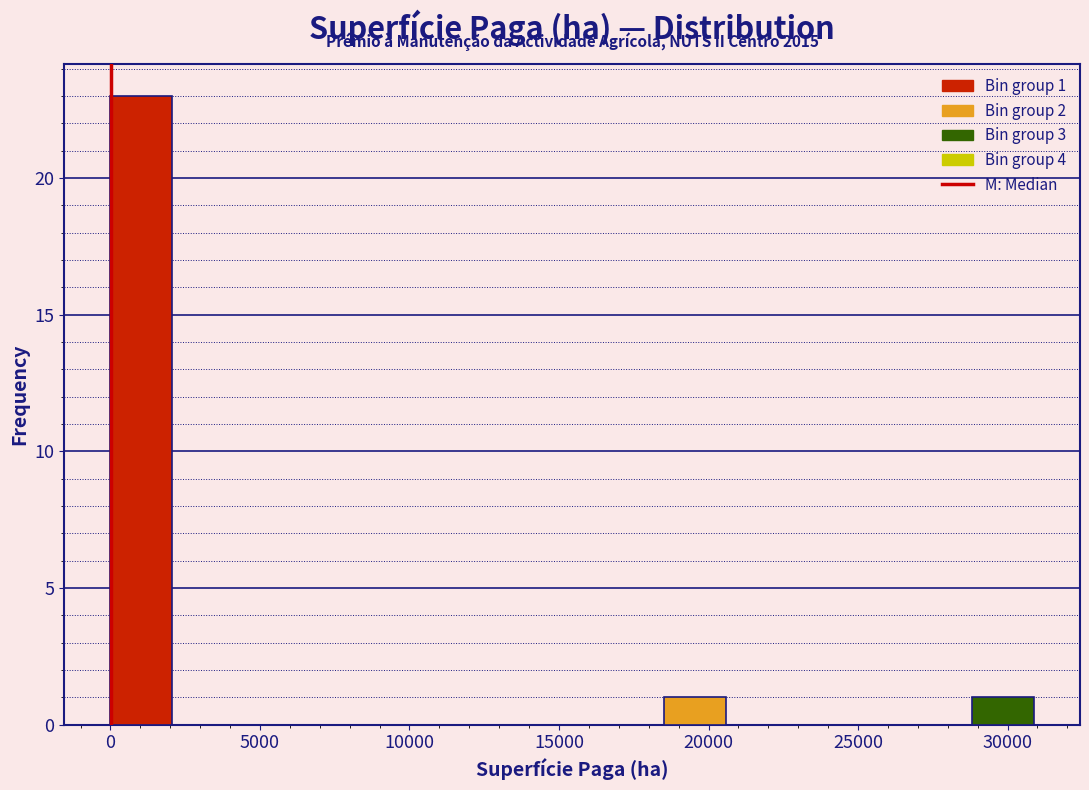

Over which range of the x-axis is the bar tallest?

0 to 2000